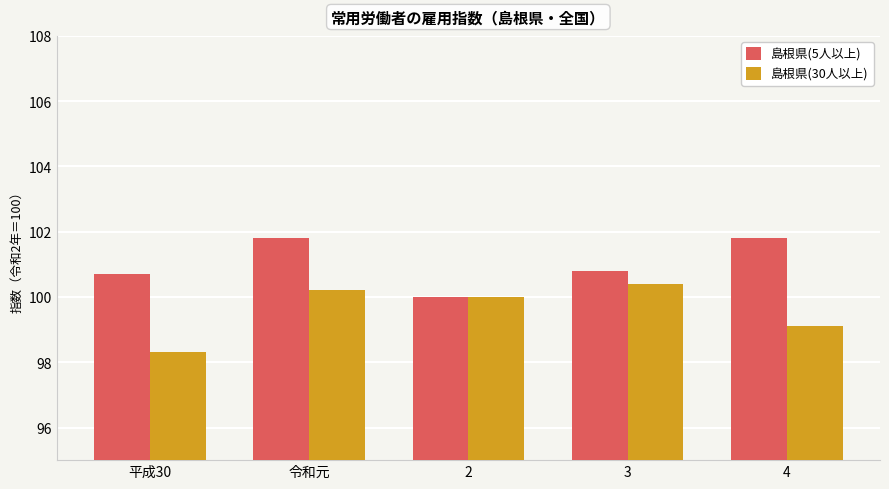

Count the number of data series in this chart.

2